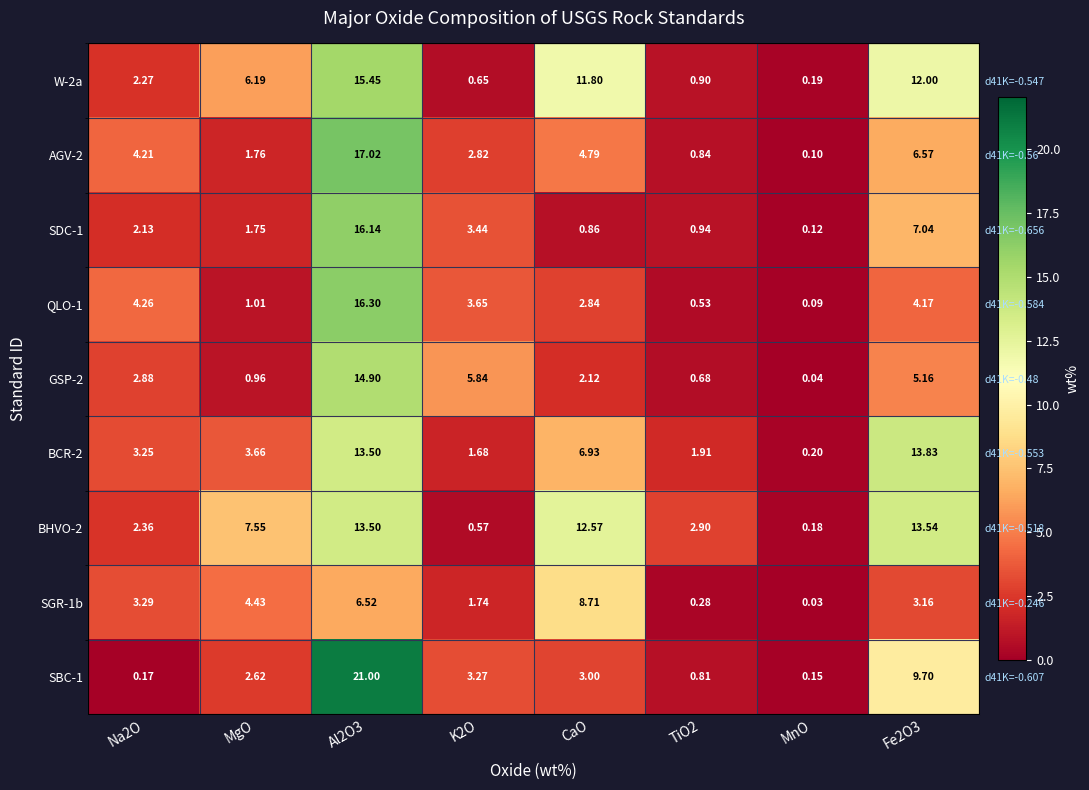

List the series in order of their peak value, lowest first.

SGR-1b, BHVO-2, BCR-2, GSP-2, W-2a, SDC-1, QLO-1, AGV-2, SBC-1